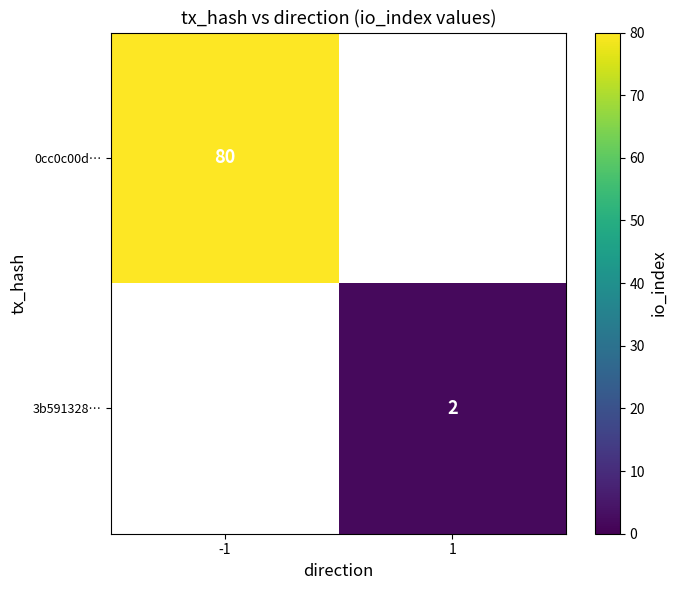

Is it true that 3b591328… equals 2 at 1?

True